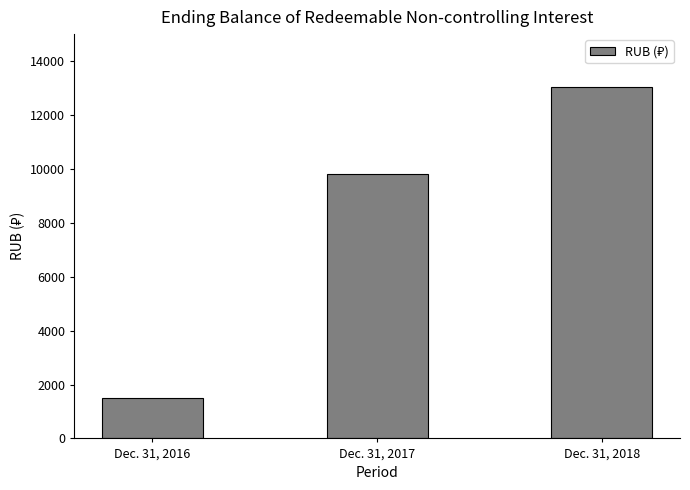

The chart shows a value of 3381 at Dec. 31, 2017. True or false?

False